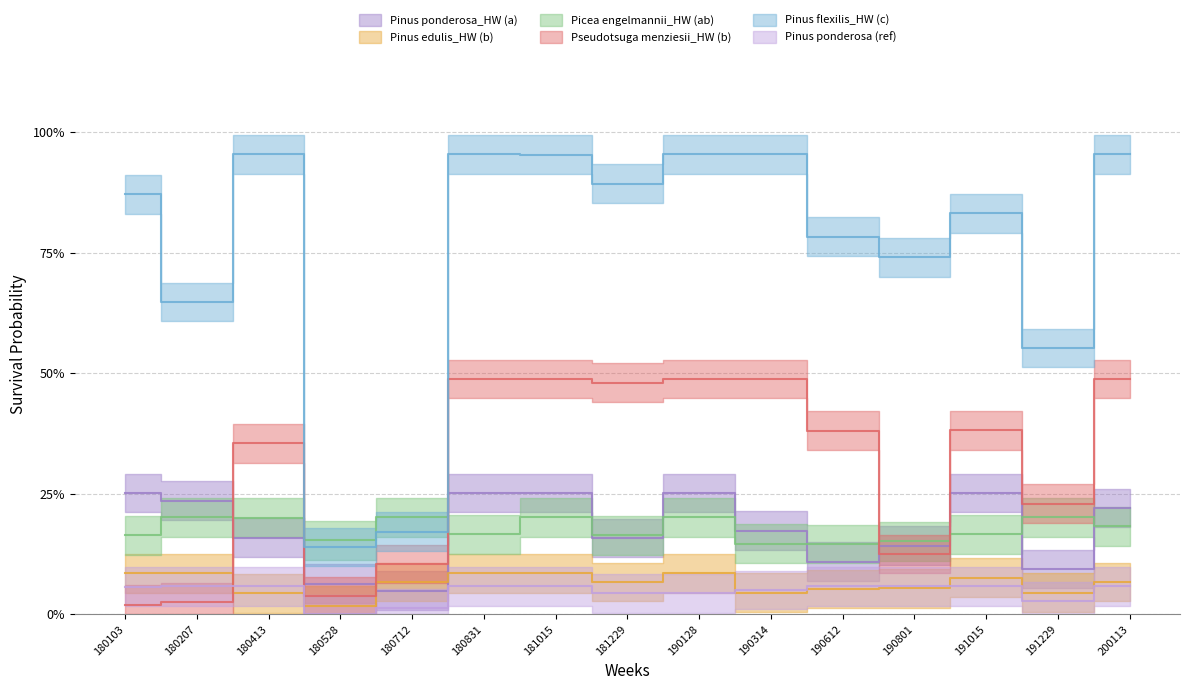

Which series ends up on top after the final intersection of Picea engelmannii_HW (ab) and Pinus flexilis_HW (c)?

Pinus flexilis_HW (c)